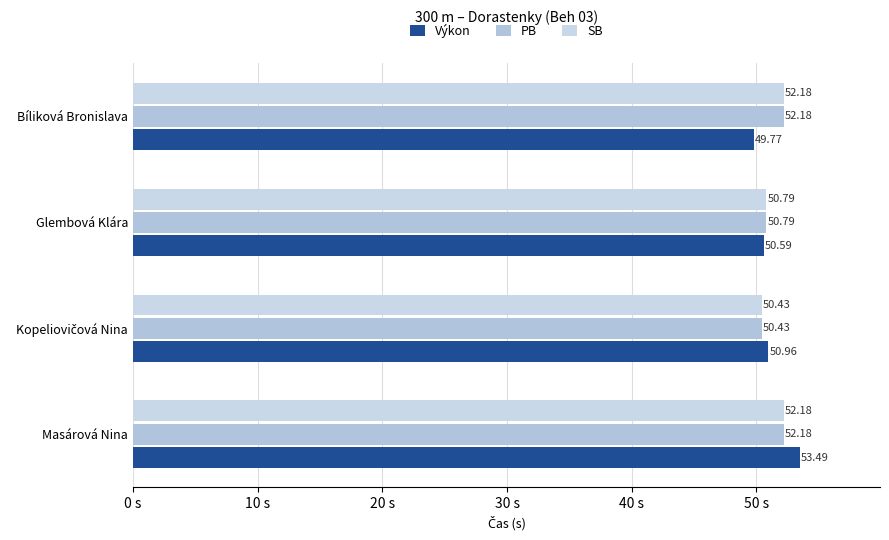

What is the value of the Výkon bar at the 2nd from the left?

50.6